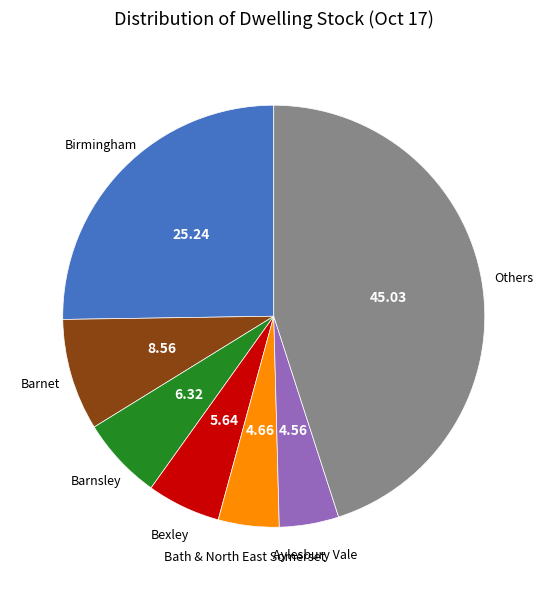

Is there a majority slice in this chart?

No